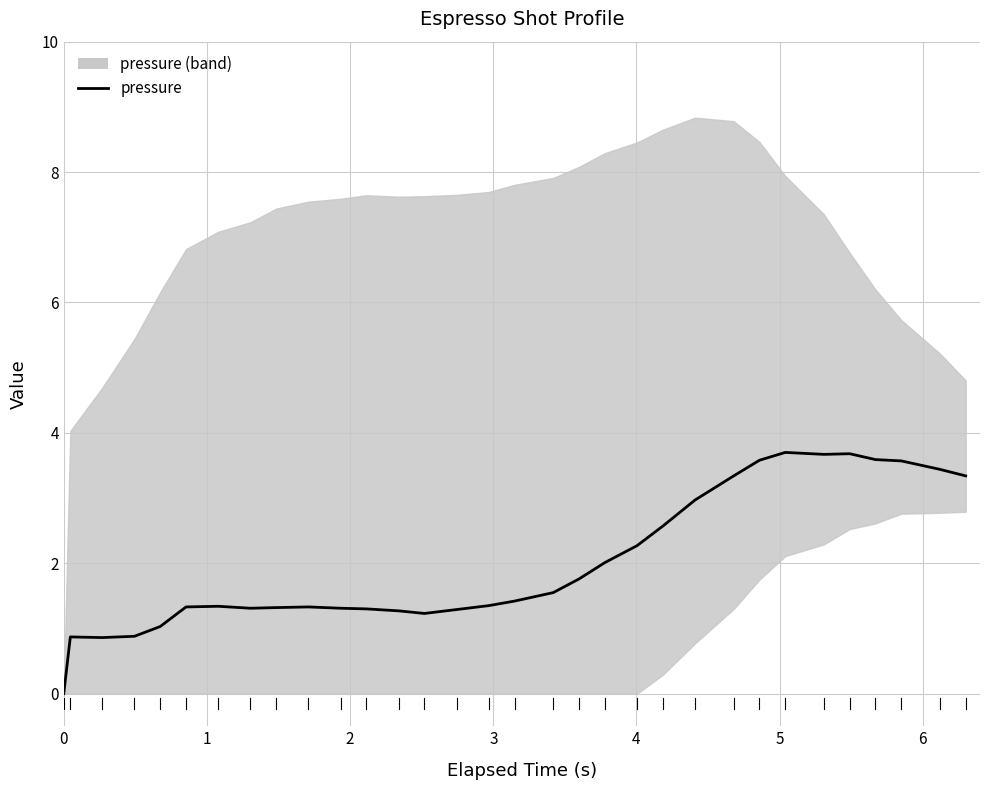

Is it true that the value at 23 is 1.2?

False